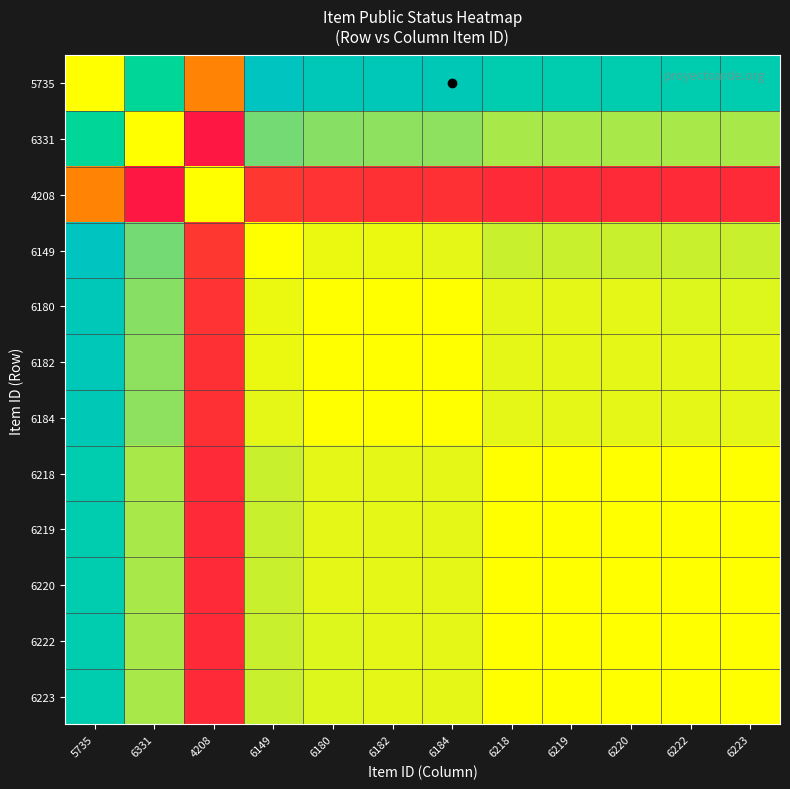

At which category is the sum across all series the highest?

6184